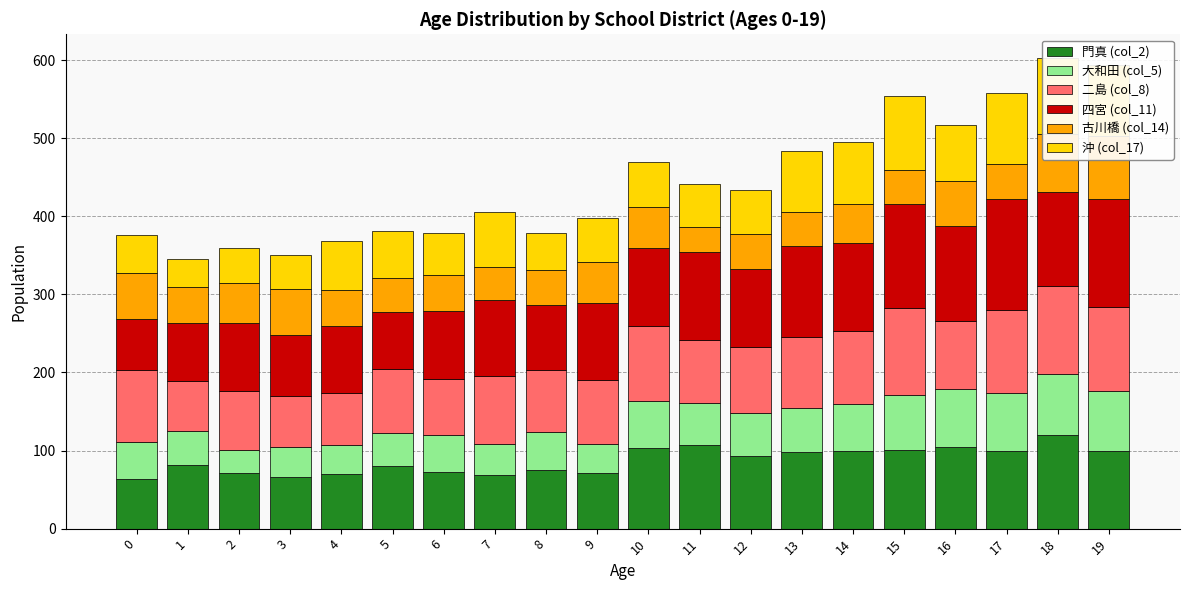

Which category has the lowest value in the 二島 (col_8) series?

1